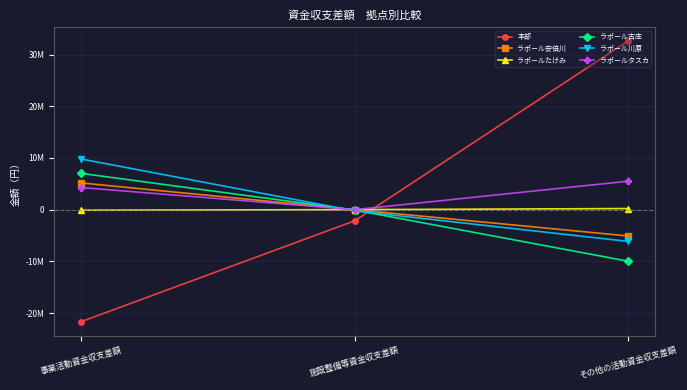

Is this an area chart (filled region under the line)?

No